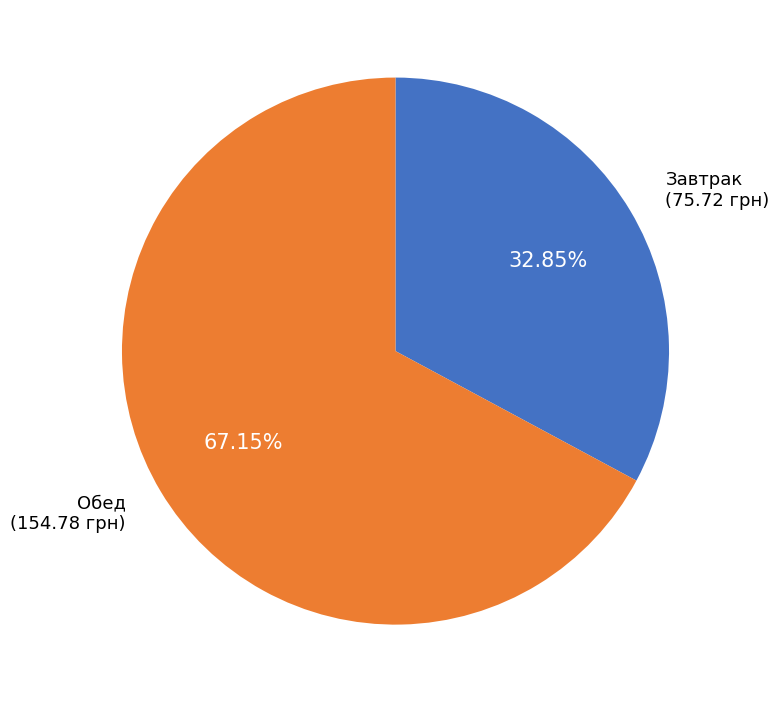

Does any single category account for the majority?

Yes